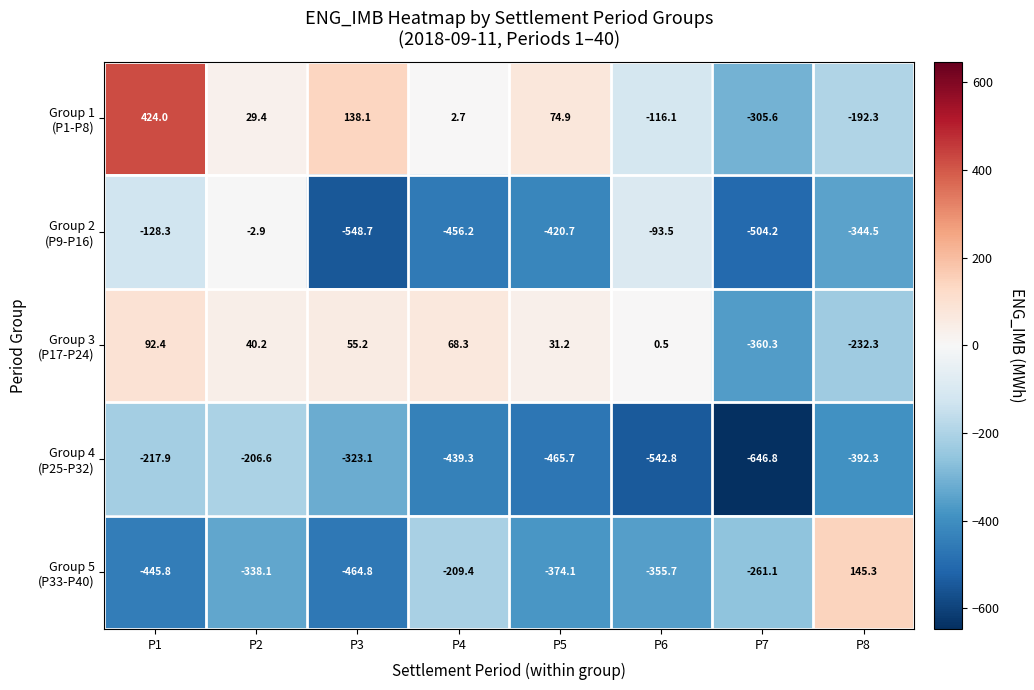

What is the total value across all series at P3?

-1143.3